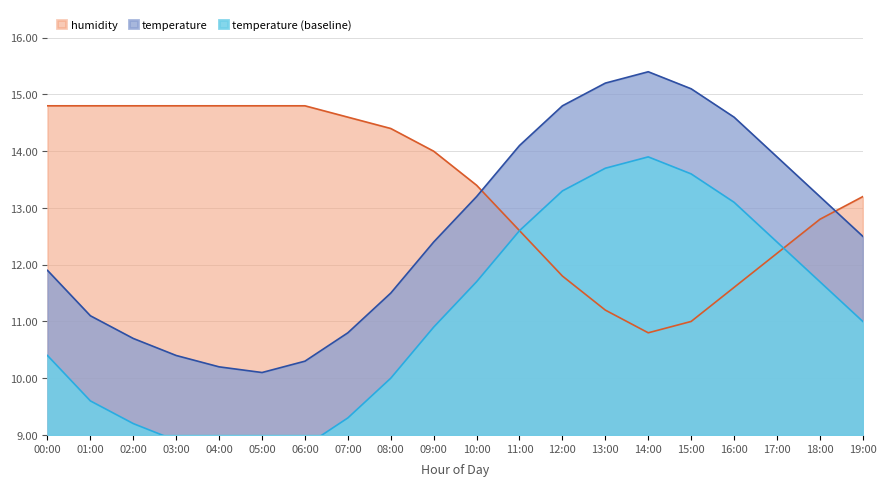

Read the humidity value at 05:00.

14.8